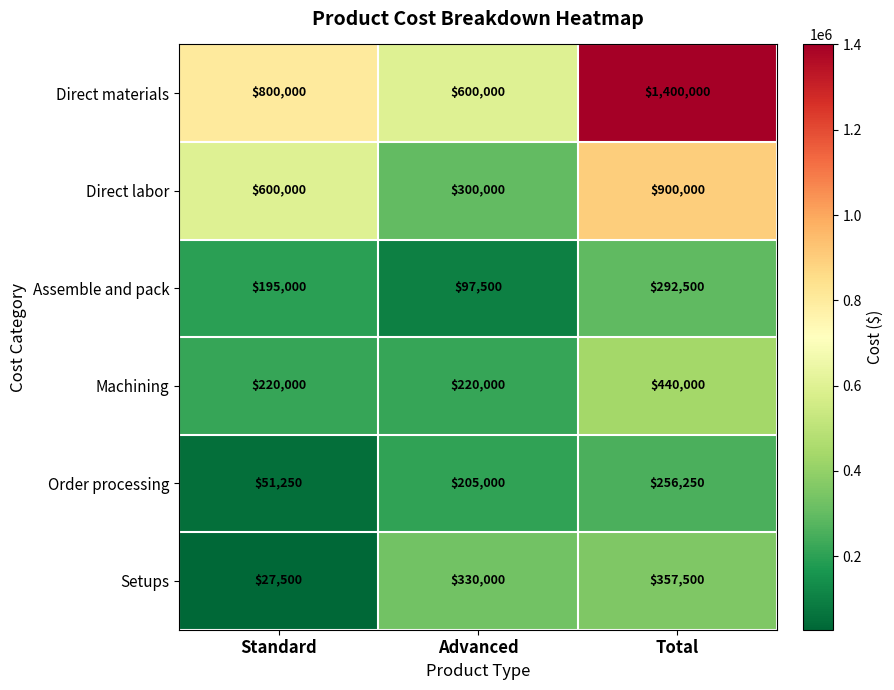

What is the difference between the maximum and minimum values in the Assemble and pack series?

195000